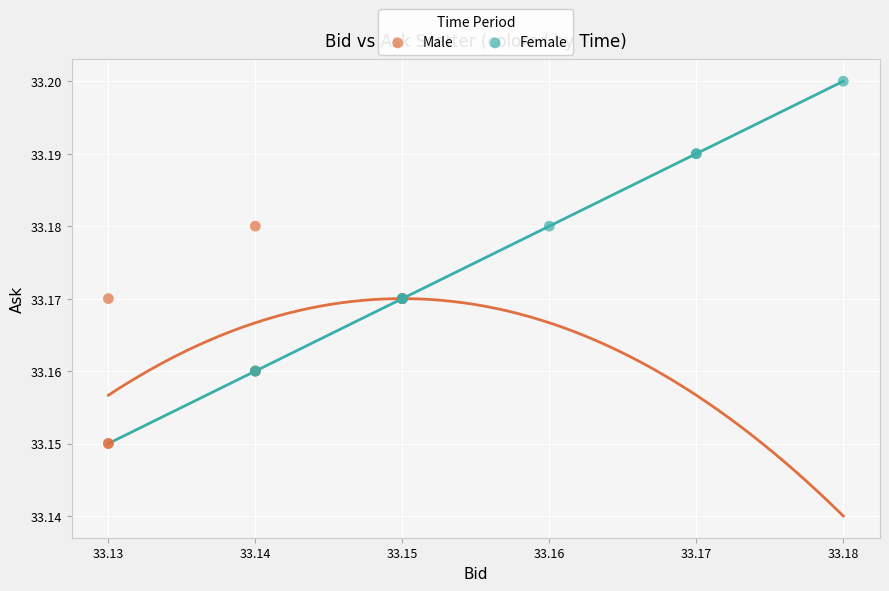

Which series contains the lowest Y value?

Male